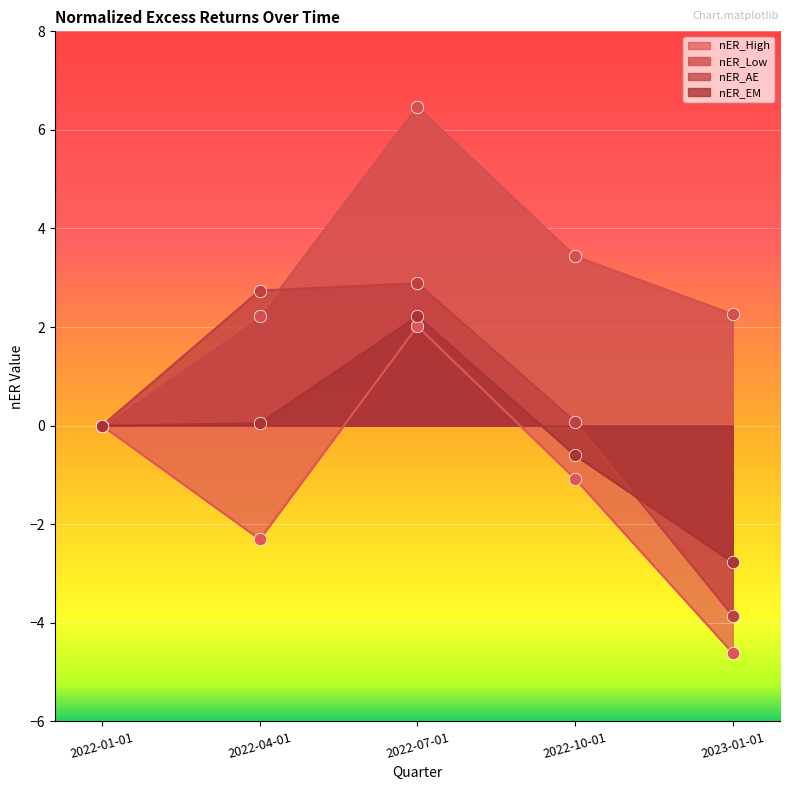

What is the total value across all series at 2022-04-01?

2.7